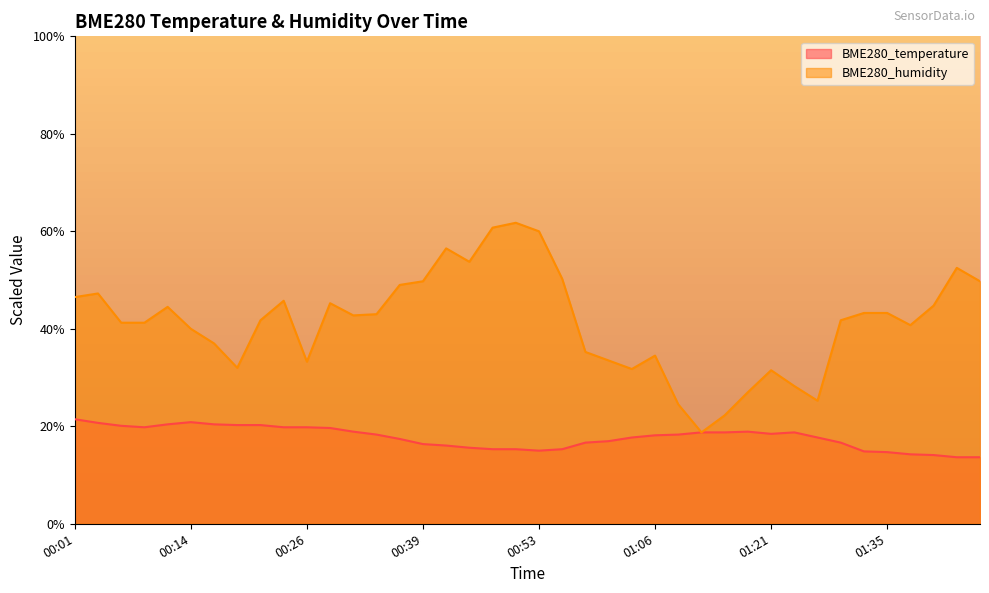

At how many categories does at least one series exceed 9?

14